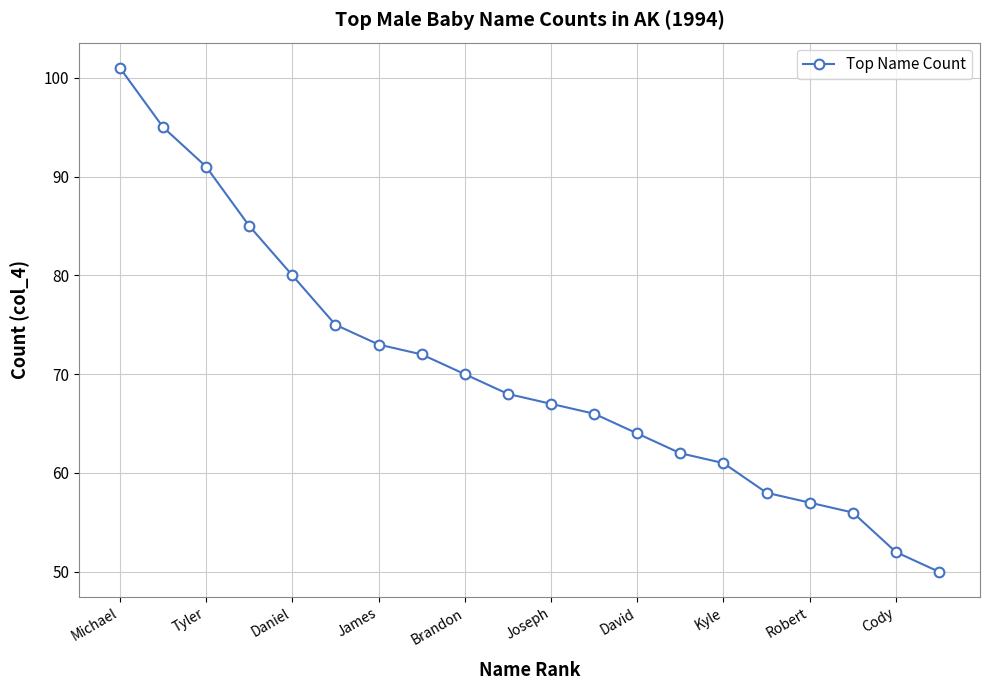

What is the smallest value displayed?

50